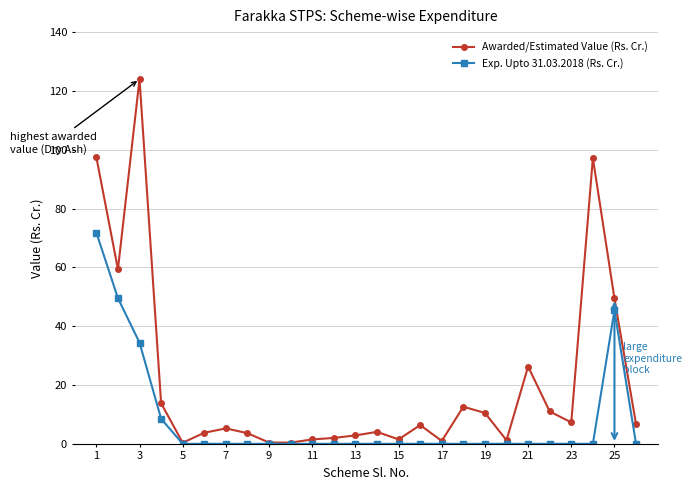

Which series has the largest range (max minus min)?

Awarded/Estimated Value (Rs. Cr.)